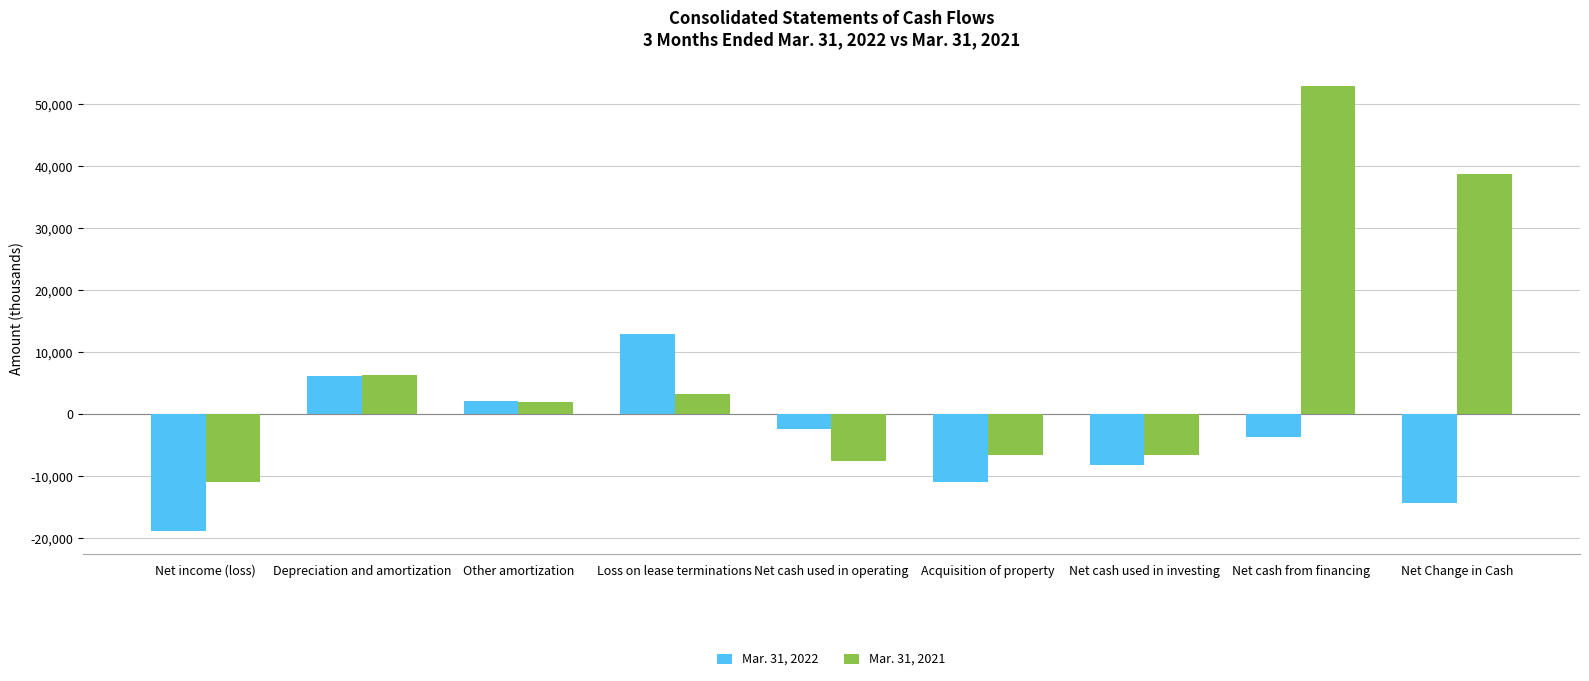

What is the difference between the second highest and minimum values in the Mar. 31, 2022 series?

25106